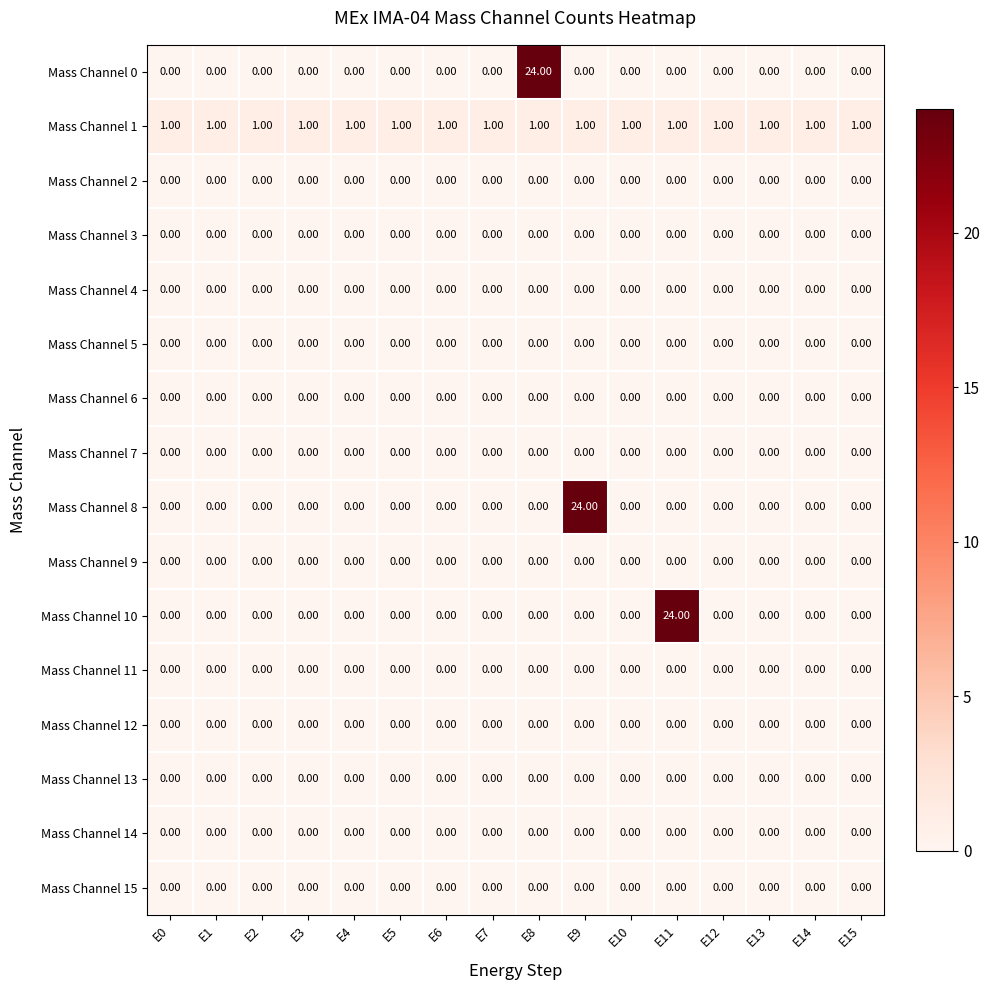

What is the spread (max minus min) of values at E13?

1